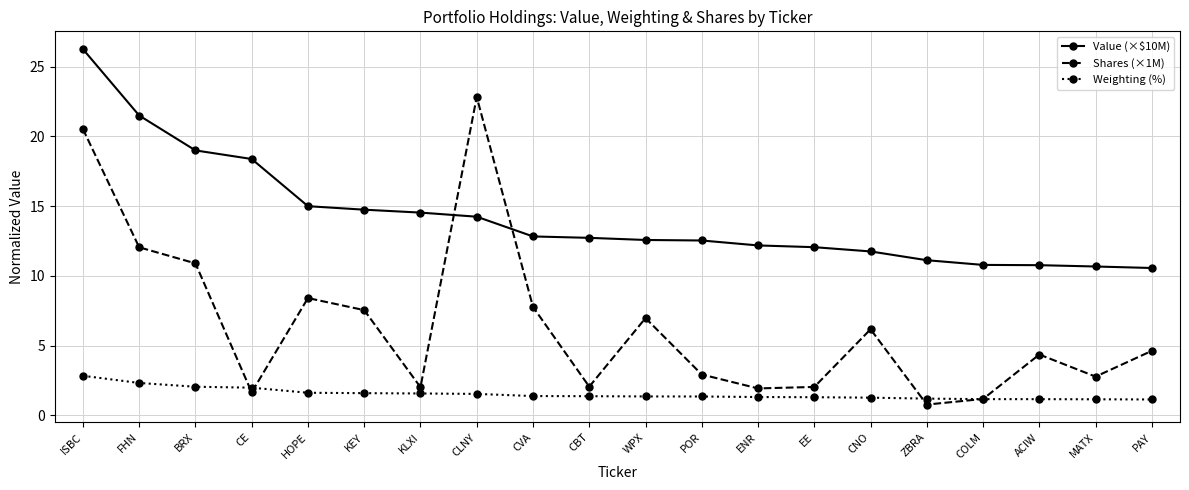

Read the Weighting (%) value at CBT.

1.4